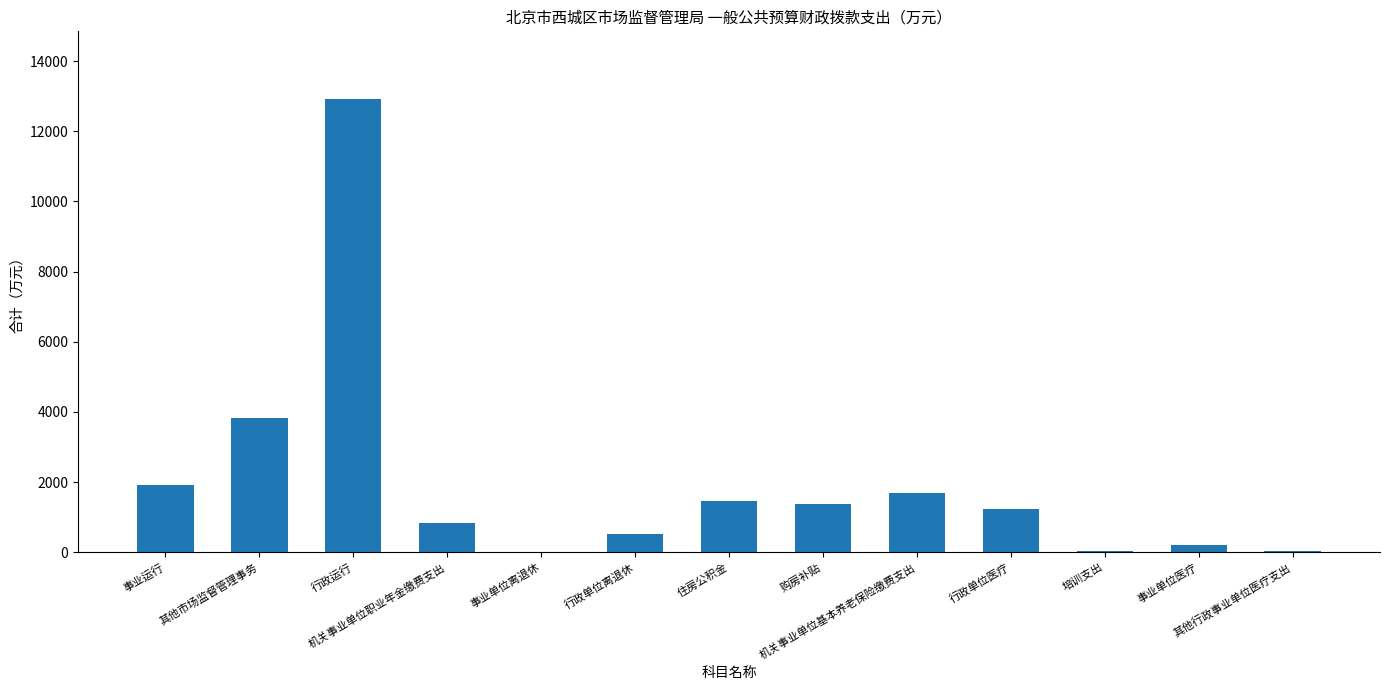

What is the sum of all values?

26103.3